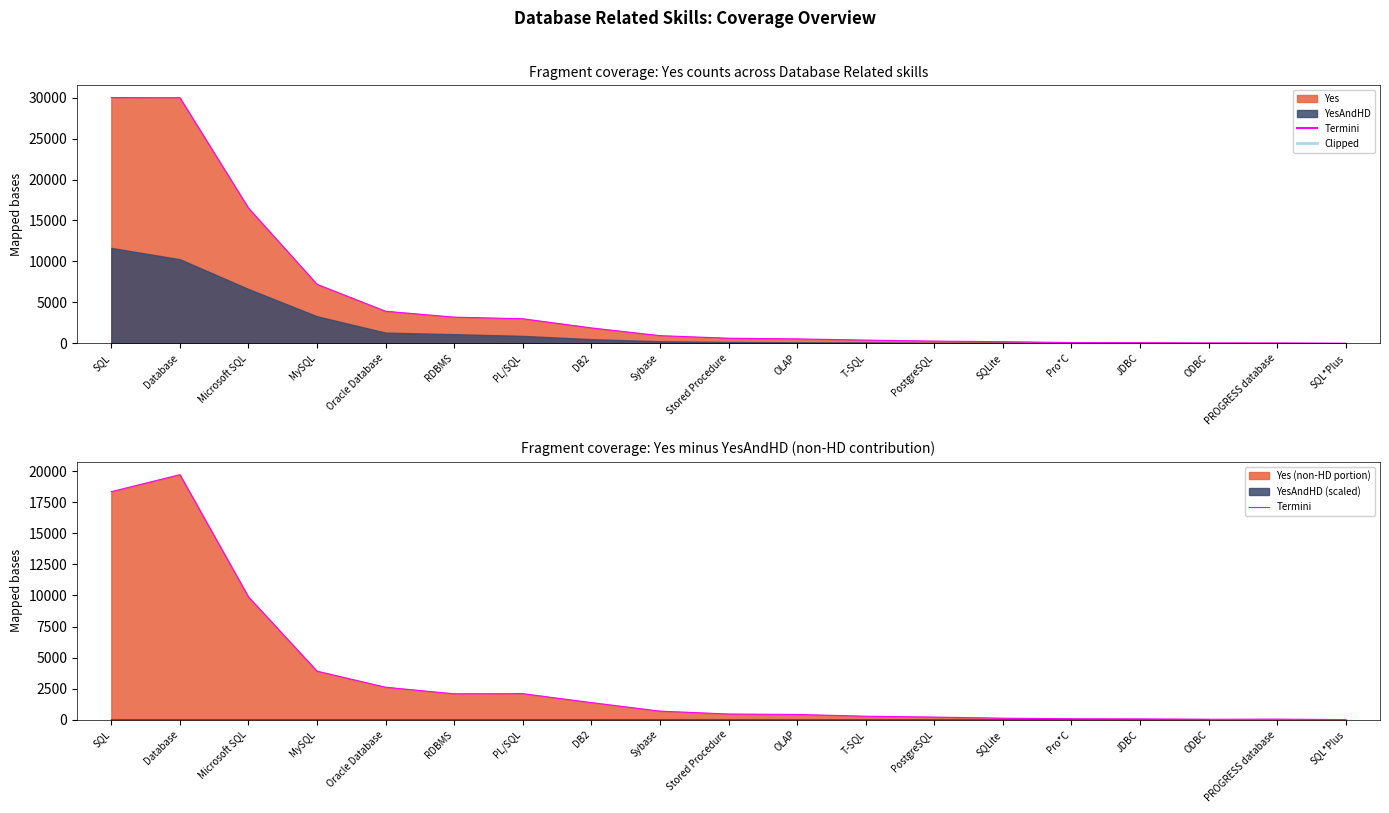

What is the difference between the maximum and minimum values?

19726